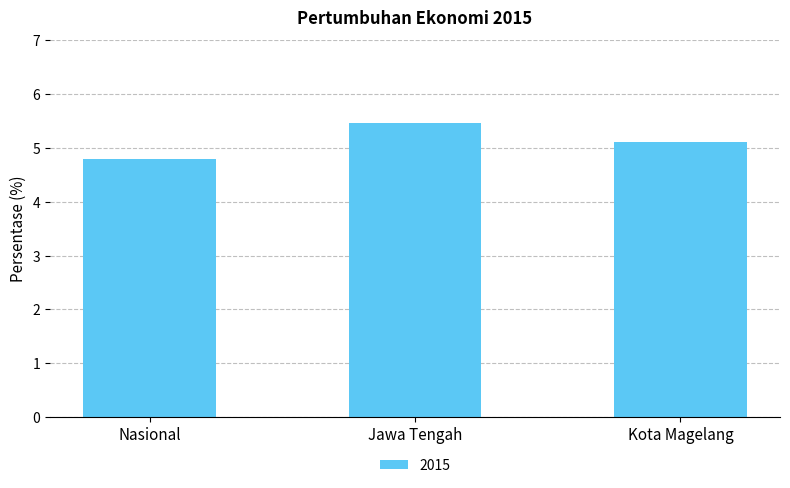

Reading right to left, extract all data points from this chart.

Kota Magelang=5.1	Jawa Tengah=5.5	Nasional=4.8